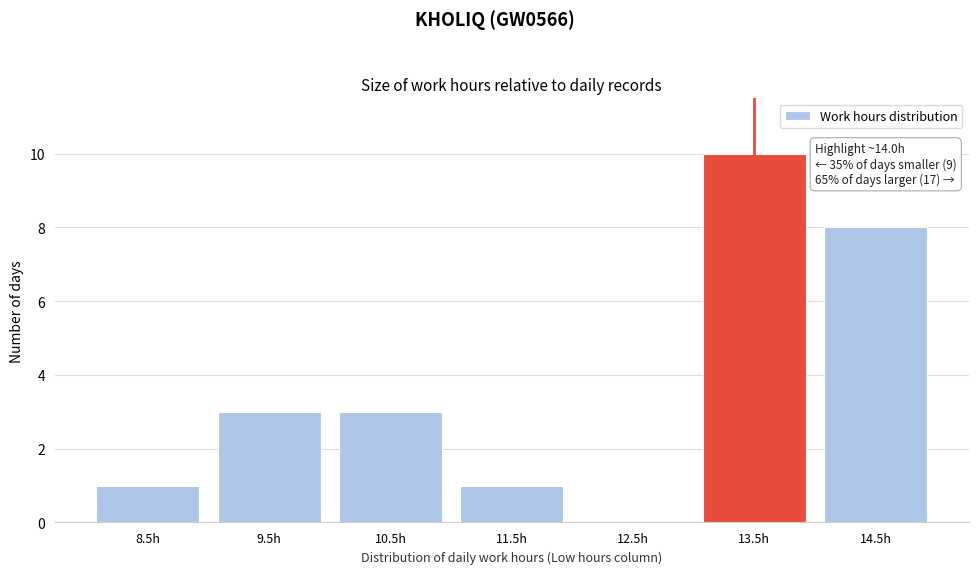

Reading right to left, list all the values displayed in this chart.

14.5h=8	13.5h=10	12.5h=0	11.5h=1	10.5h=3	9.5h=3	8.5h=1